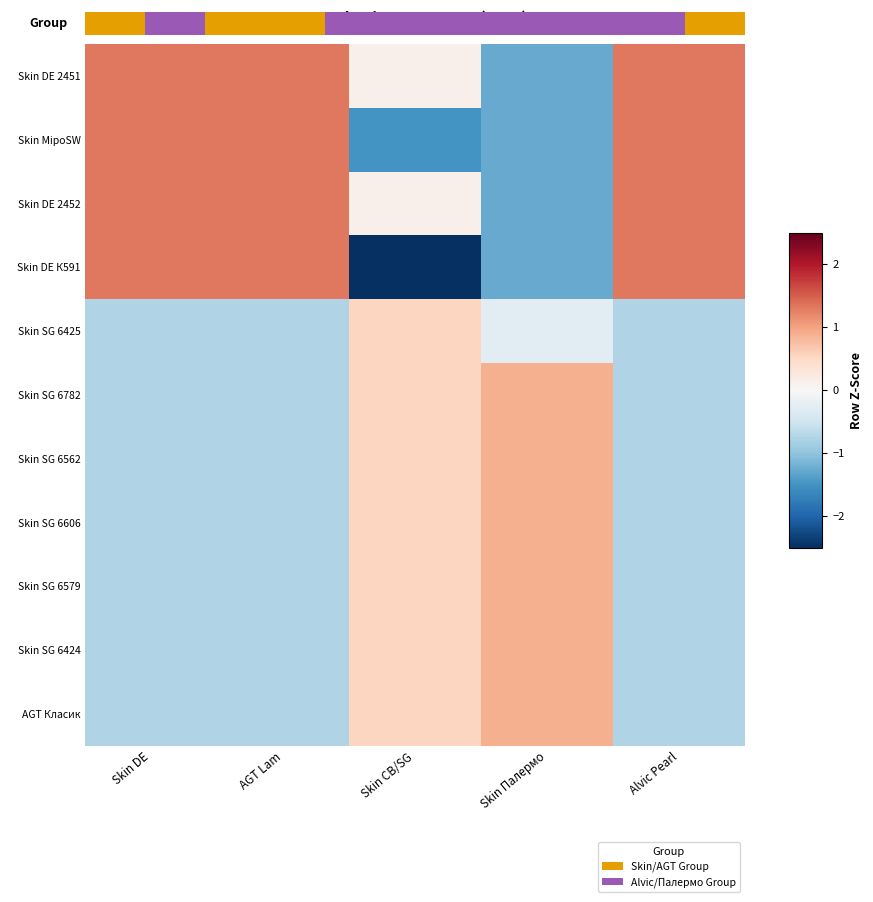

Where does the Skin DE 2452 series first go above 1?

Skin DE